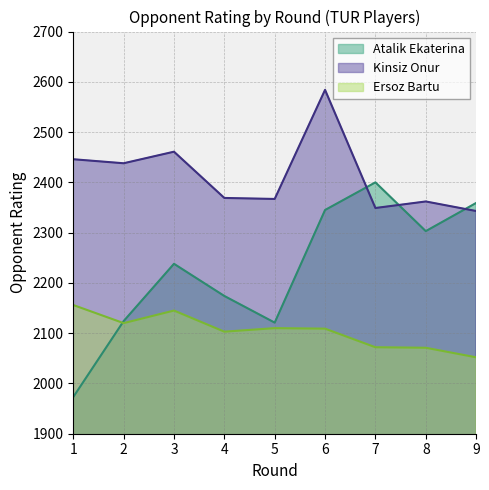

Which label corresponds to the smallest value in the chart?

1